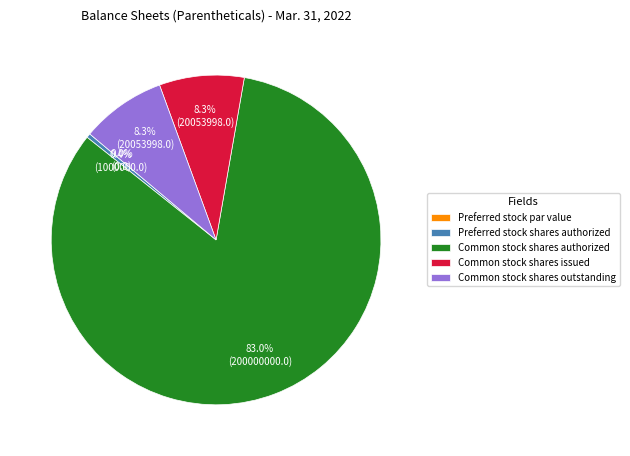

To the nearest percent, what is the combined percentage of Common stock shares issued and Preferred stock shares authorized?

9%